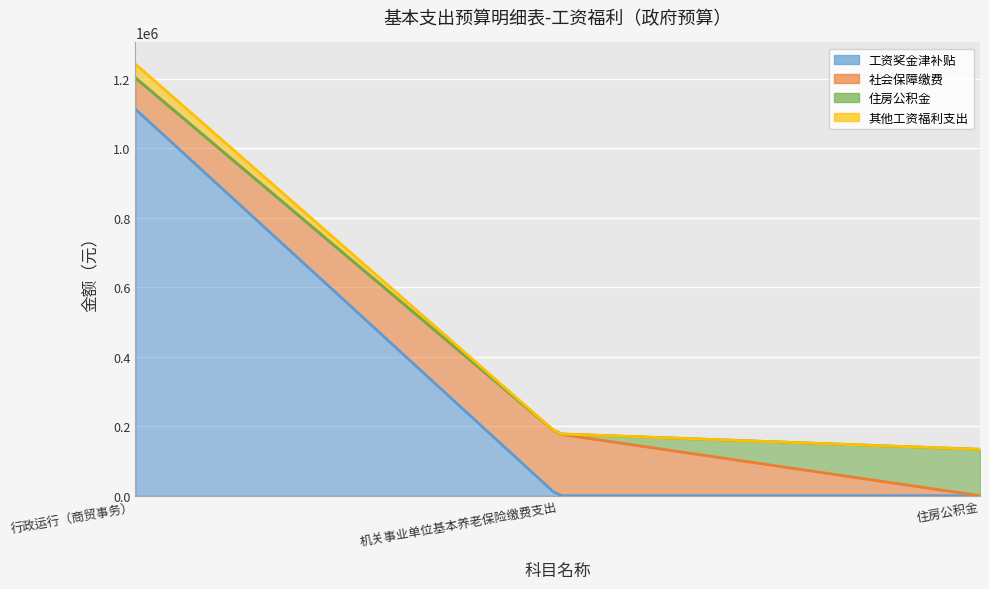

What is the label of the 1st point from the right?

住房公积金